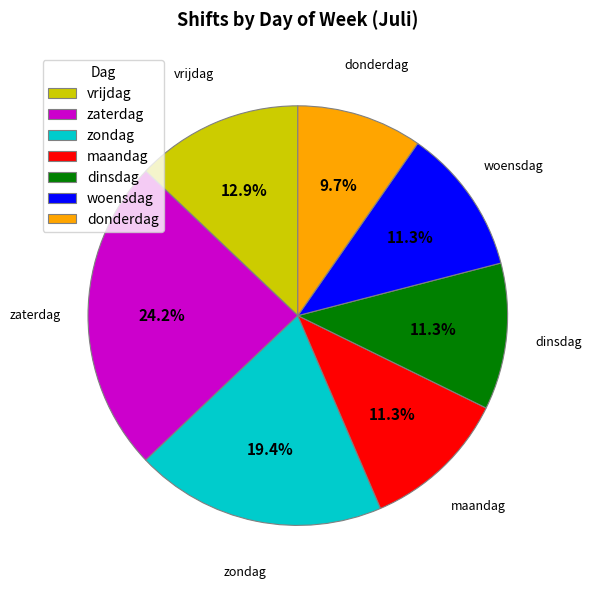

Does zondag represent more than half of the total?

No